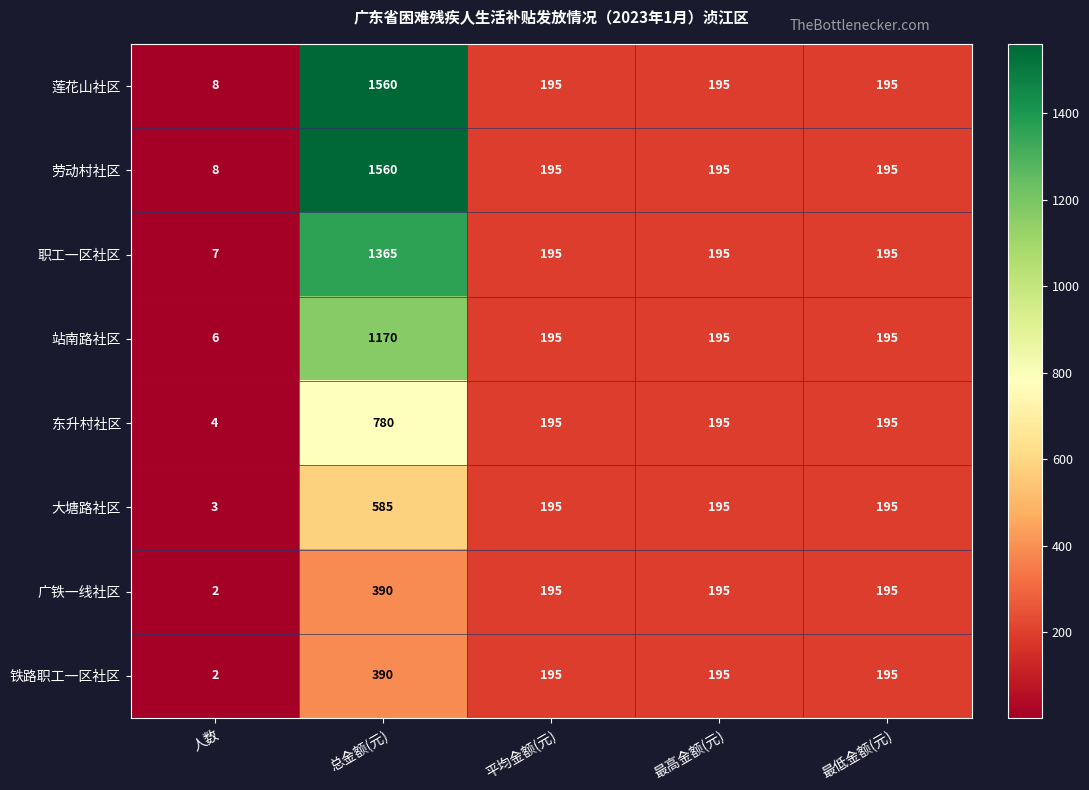

What is the average value of the 莲花山社区 series?

431